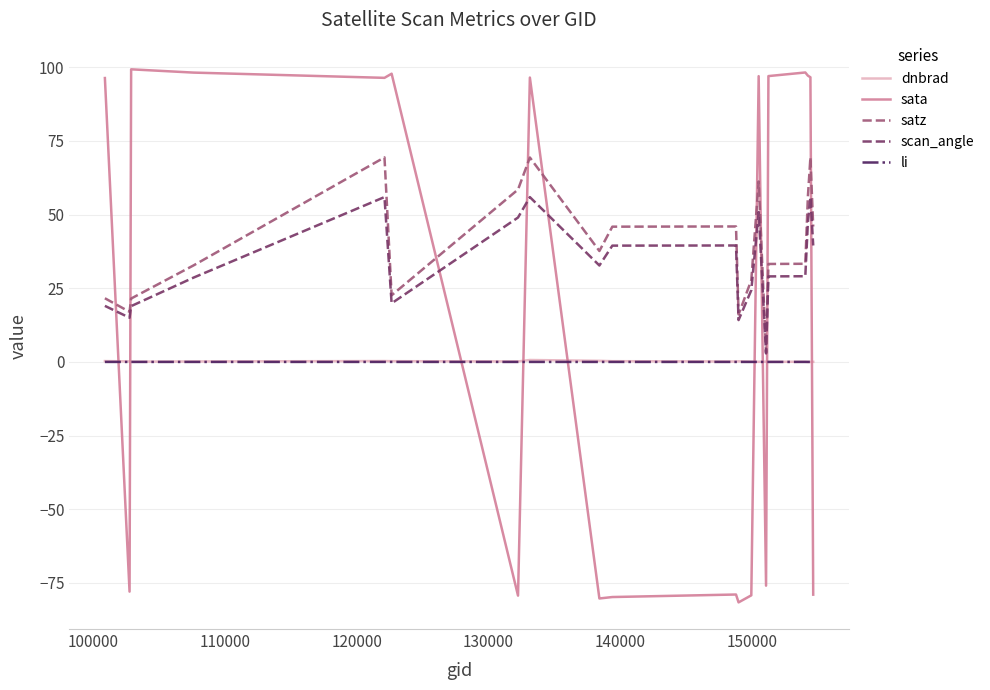

Which series has the largest range (max minus min)?

sata